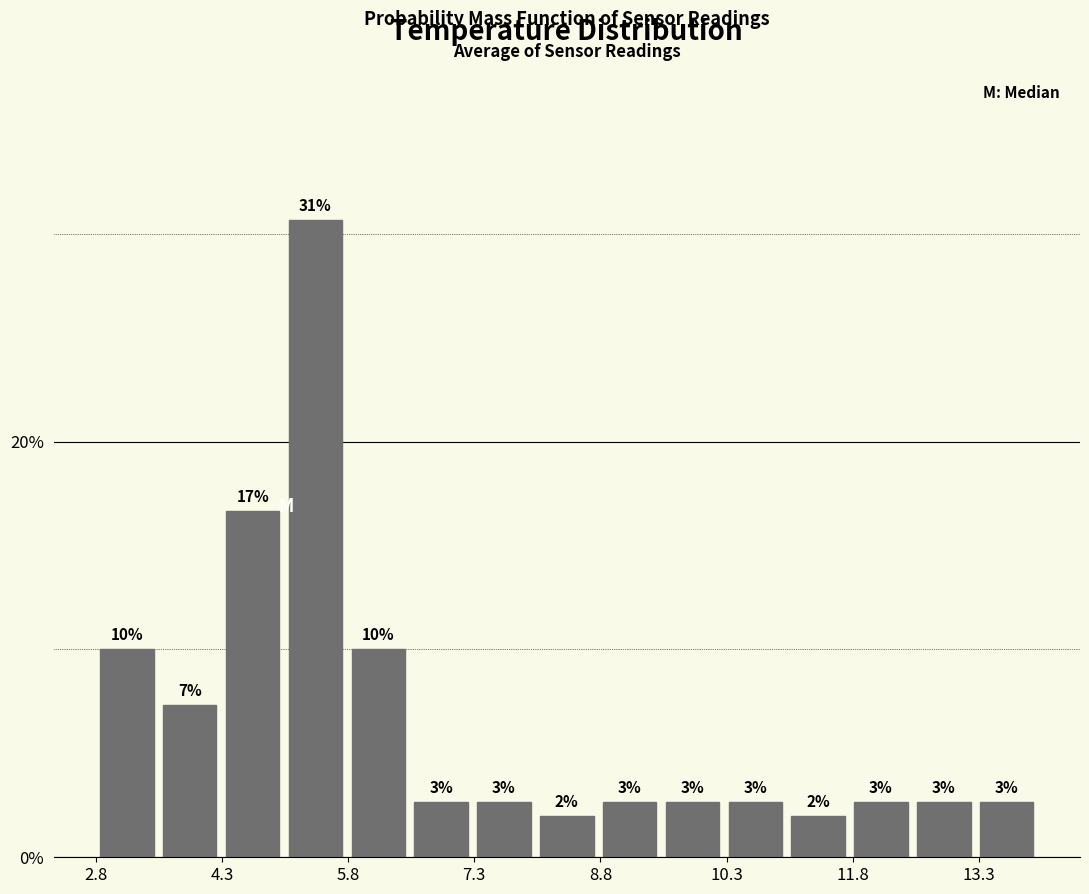

Around what value on the x-axis is the tallest bar? Give the approximate position of its centre, as read against the axis.

5.4